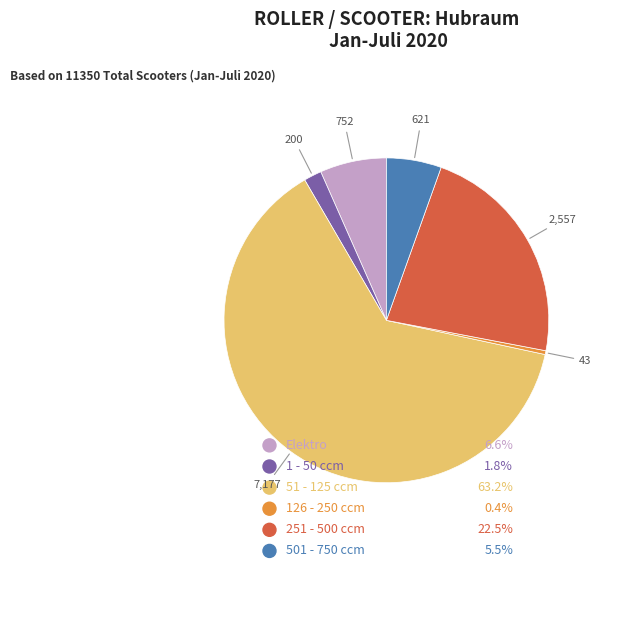

Is there any slice that represents more than half of the pie?

Yes